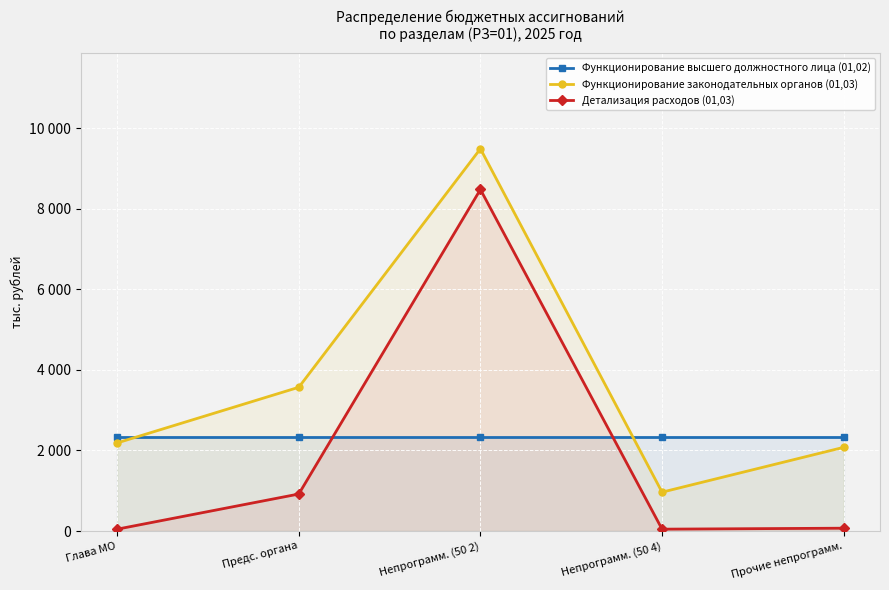

Reading left to right, extract all data points from this chart.

Функционирование высшего должностного лица (01,02): 2335.5	2335.5	2335.5	2335.5	2335.5
Функционирование законодательных органов (01,03): 2186.1	3567.5	9486.3	964.3	2076.8
Детализация расходов (01,03): 46.0	918.3	8476.0	46.0	70.0